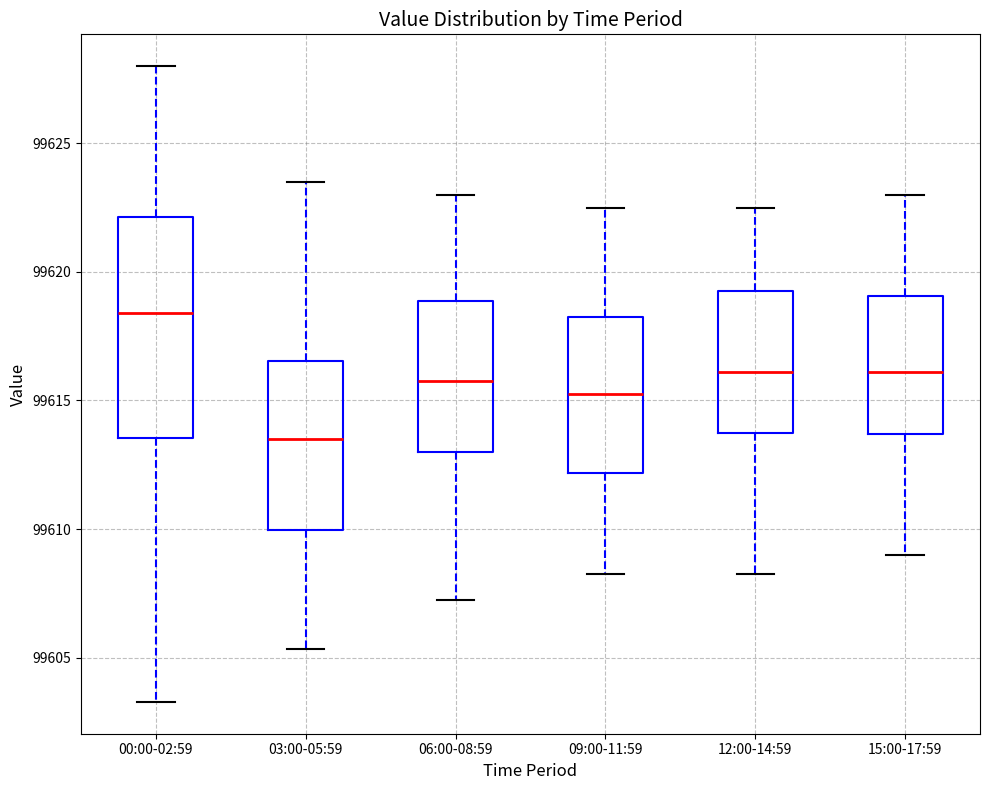

Comparing the boxes themselves (not the whiskers), which one is the tallest?

00:00-02:59